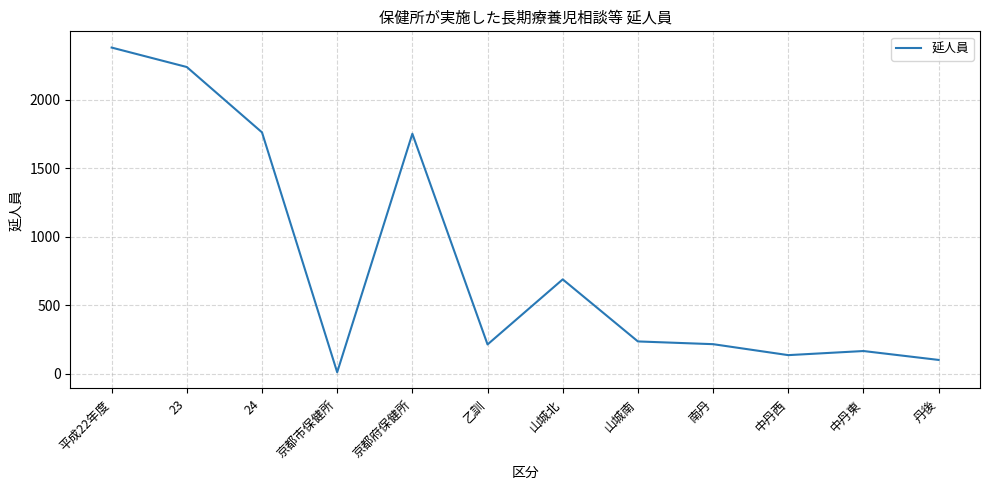

True or false: the data shows 235 at 山城南.

True